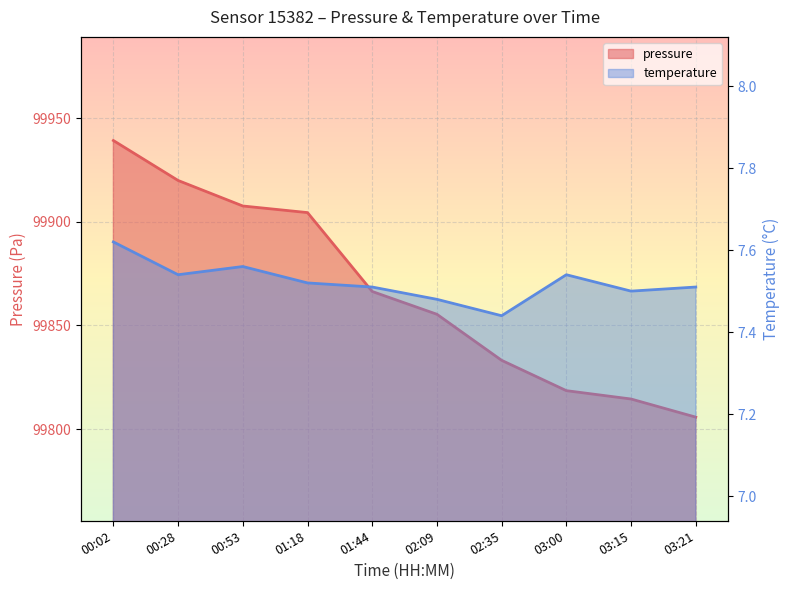

What is the label of the 9th point from the right?

00:28